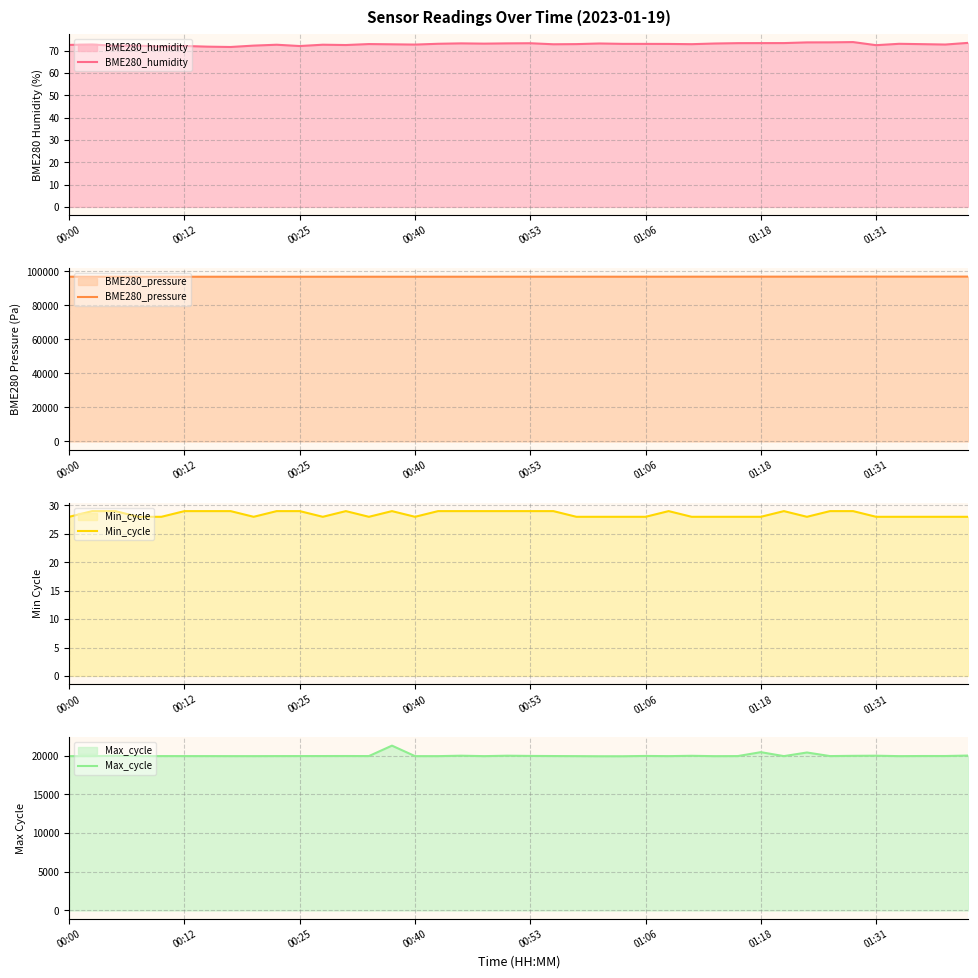

Is it true that BME280_pressure equals 96881.9 at 36?

True